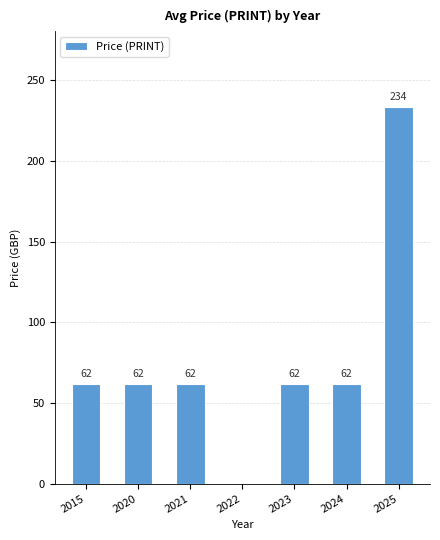

How many values are above zero?

6